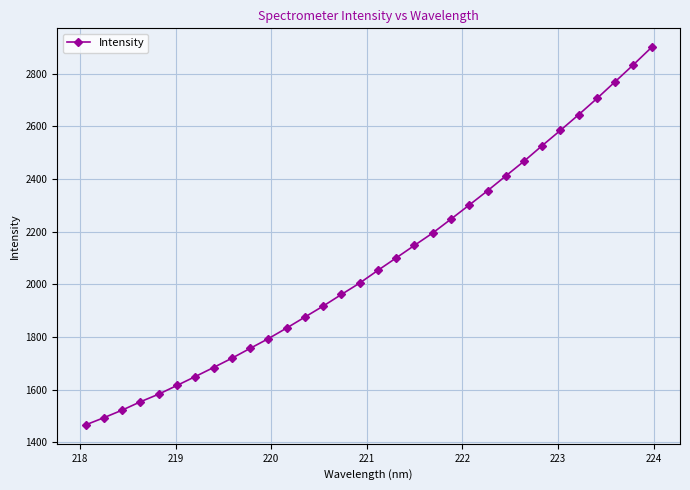

What is the greatest value displayed?

2900.9